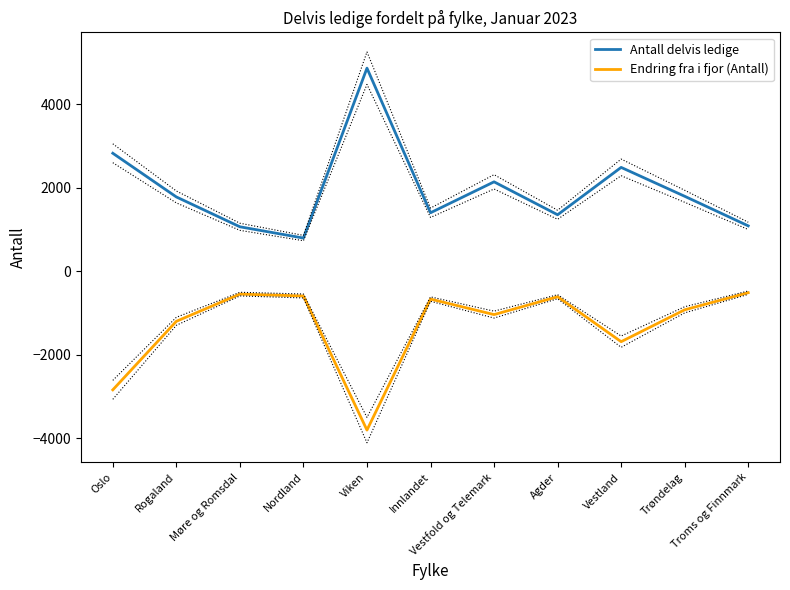

What is the difference between the maximum and minimum values in the Antall delvis ledige series?

4071